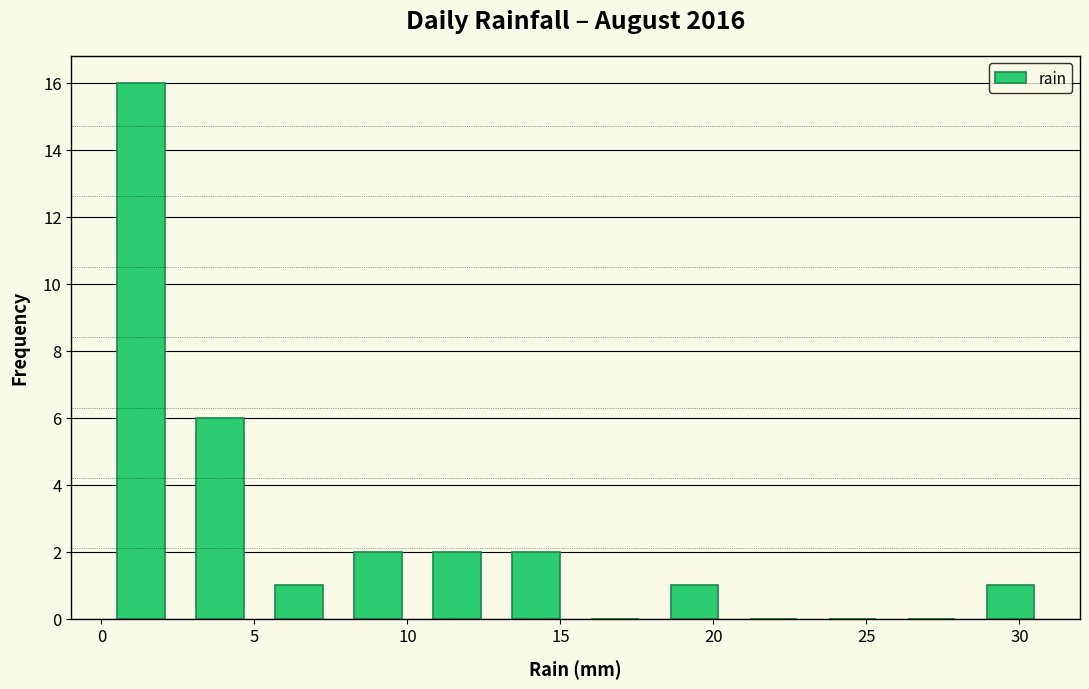

Which range on the x-axis has the tallest bar?

0.0 to 2.5